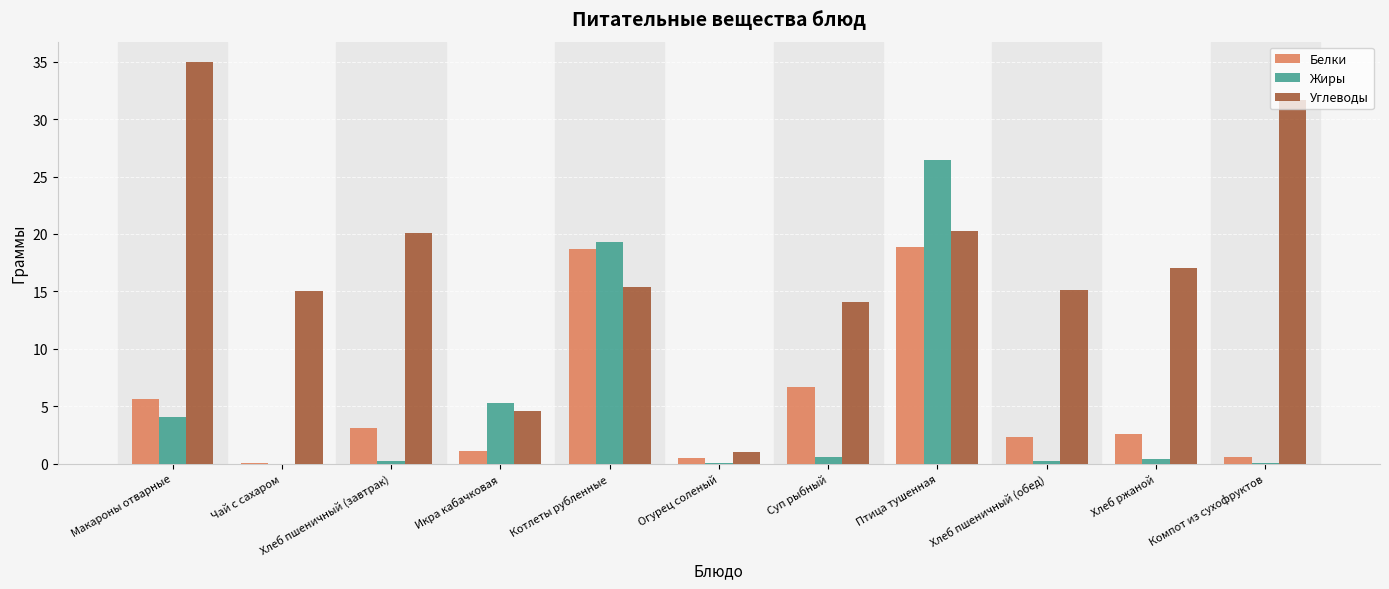

How many categories are shown in the chart?

11